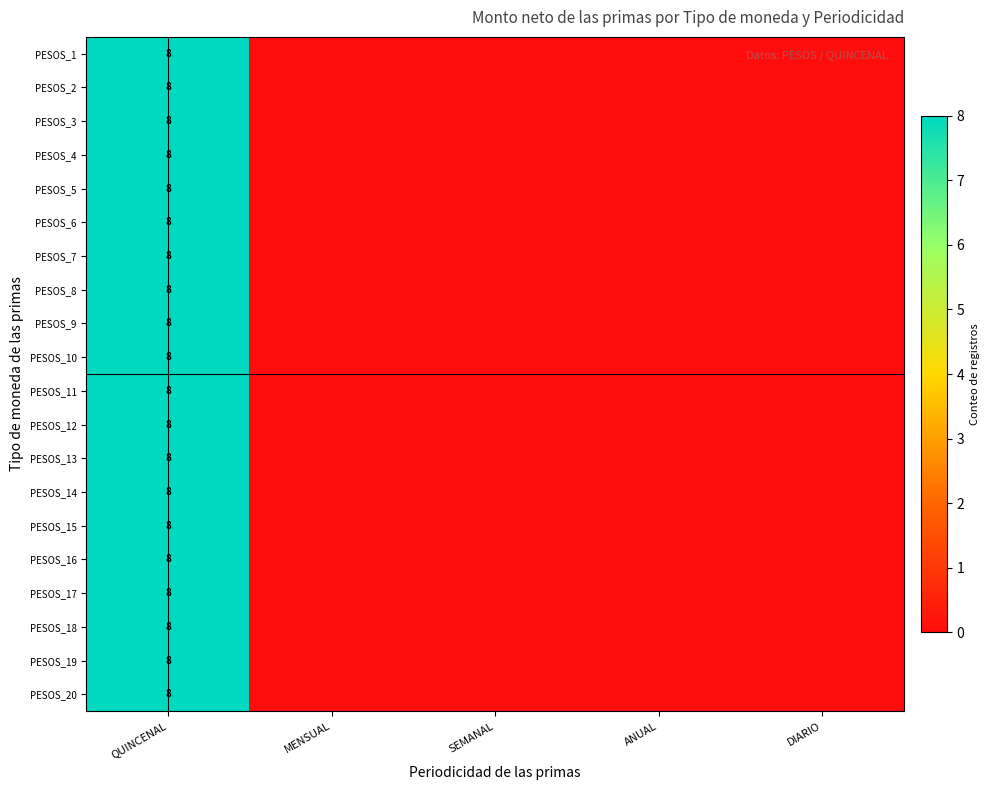

True or false: PESOS_11 has a value of 8 at QUINCENAL.

True